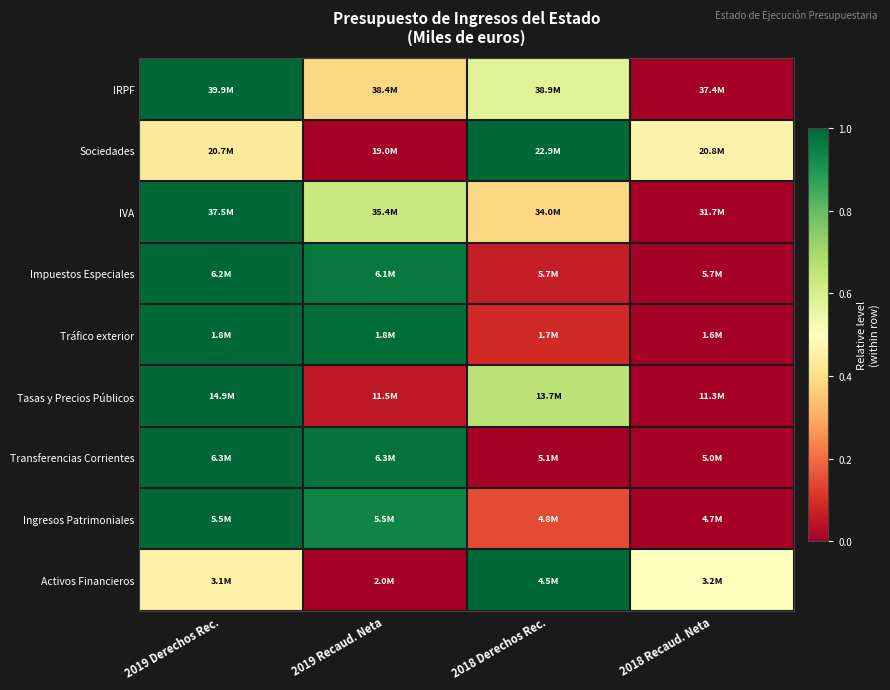

Reading right to left, transcribe all the data shown in this chart.

IRPF: 2018 Recaud. Neta=0.0	2018 Derechos Rec.=0.6	2019 Recaud. Neta=0.4	2019 Derechos Rec.=1.0
Sociedades: 2018 Recaud. Neta=0.5	2018 Derechos Rec.=1.0	2019 Recaud. Neta=0.0	2019 Derechos Rec.=0.4
IVA: 2018 Recaud. Neta=0.0	2018 Derechos Rec.=0.4	2019 Recaud. Neta=0.6	2019 Derechos Rec.=1.0
Impuestos Especiales: 2018 Recaud. Neta=0.0	2018 Derechos Rec.=0.1	2019 Recaud. Neta=1.0	2019 Derechos Rec.=1.0
Tráfico exterior: 2018 Recaud. Neta=0.0	2018 Derechos Rec.=0.1	2019 Recaud. Neta=1.0	2019 Derechos Rec.=1.0
Tasas y Precios Públicos: 2018 Recaud. Neta=0.0	2018 Derechos Rec.=0.7	2019 Recaud. Neta=0.1	2019 Derechos Rec.=1.0
Transferencias Corrientes: 2018 Recaud. Neta=0.0	2018 Derechos Rec.=0.0	2019 Recaud. Neta=1.0	2019 Derechos Rec.=1.0
Ingresos Patrimoniales: 2018 Recaud. Neta=0.0	2018 Derechos Rec.=0.1	2019 Recaud. Neta=0.9	2019 Derechos Rec.=1.0
Activos Financieros: 2018 Recaud. Neta=0.5	2018 Derechos Rec.=1.0	2019 Recaud. Neta=0.0	2019 Derechos Rec.=0.5